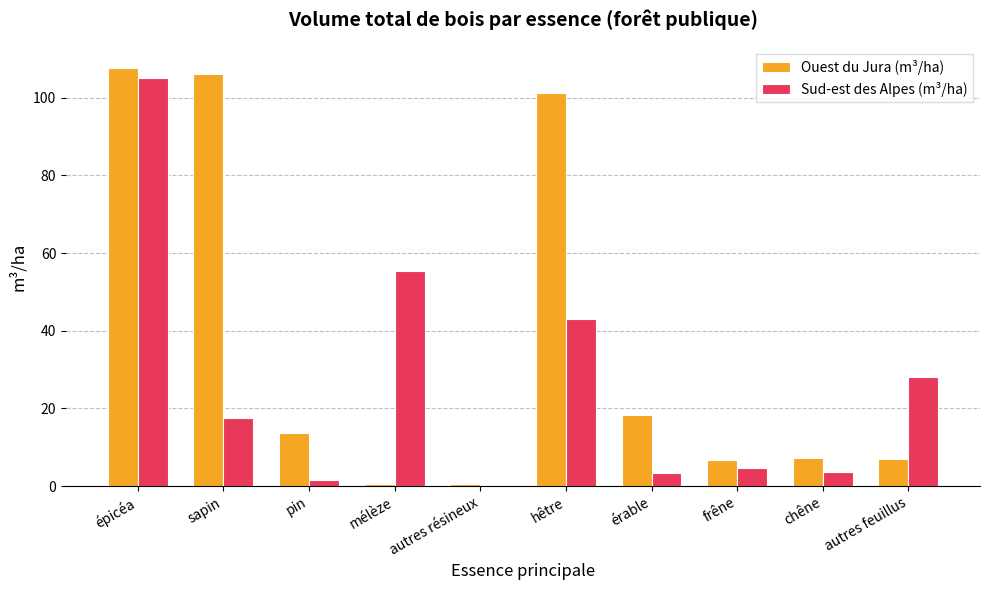

At which category is the sum across all series the highest?

épicéa